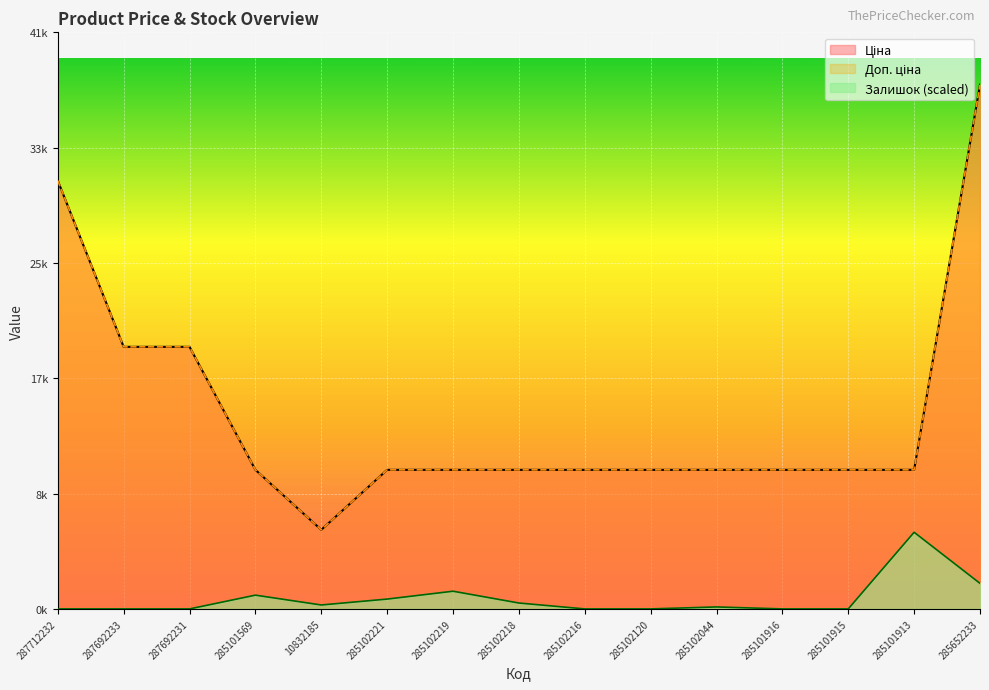

What is the spread (max minus min) of values at 285101569?

8988.2